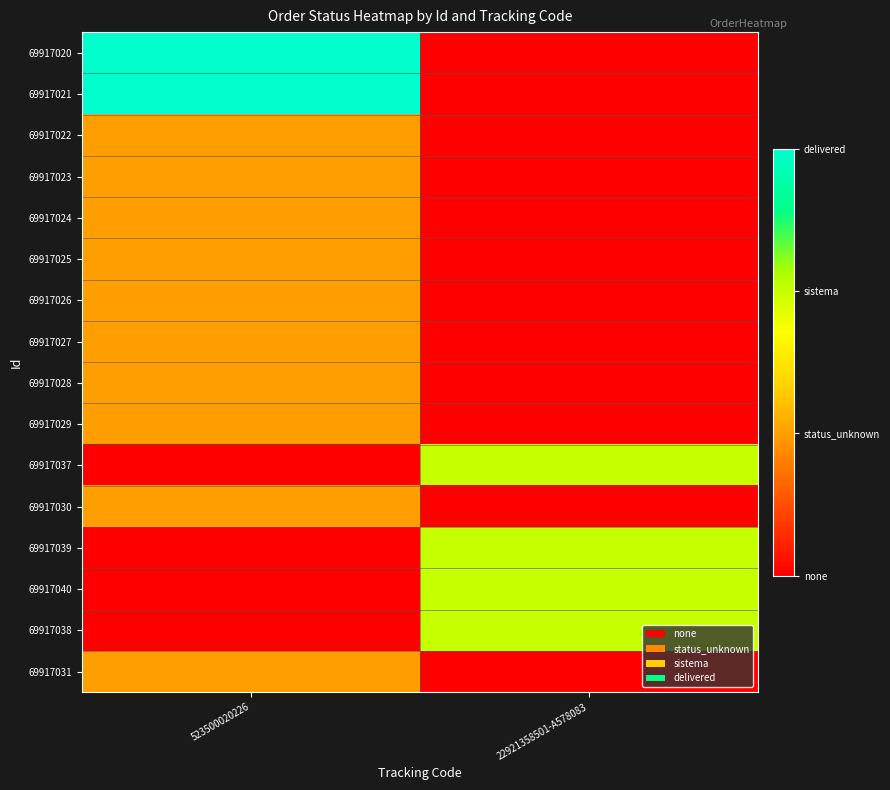

Reading left to right, transcribe all the data shown in this chart.

69917020: 523500020226=3	22921358501-A578083=0
69917021: 523500020226=3	22921358501-A578083=0
69917022: 523500020226=1	22921358501-A578083=0
69917023: 523500020226=1	22921358501-A578083=0
69917024: 523500020226=1	22921358501-A578083=0
69917025: 523500020226=1	22921358501-A578083=0
69917026: 523500020226=1	22921358501-A578083=0
69917027: 523500020226=1	22921358501-A578083=0
69917028: 523500020226=1	22921358501-A578083=0
69917029: 523500020226=1	22921358501-A578083=0
69917037: 523500020226=0	22921358501-A578083=2
69917030: 523500020226=1	22921358501-A578083=0
69917039: 523500020226=0	22921358501-A578083=2
69917040: 523500020226=0	22921358501-A578083=2
69917038: 523500020226=0	22921358501-A578083=2
69917031: 523500020226=1	22921358501-A578083=0